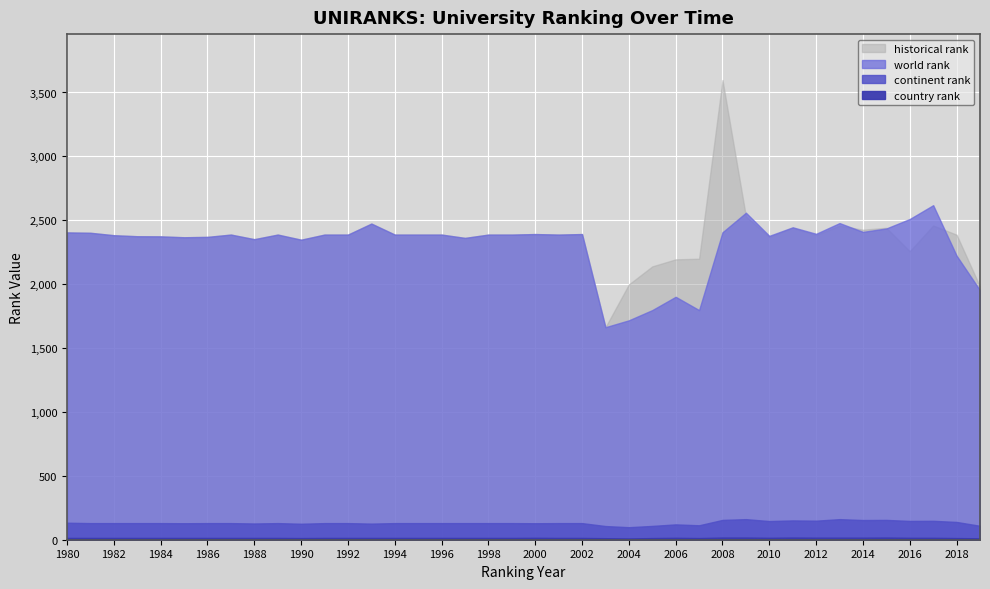

True or false: country rank has more than 0 points higher than both neighbors.

True